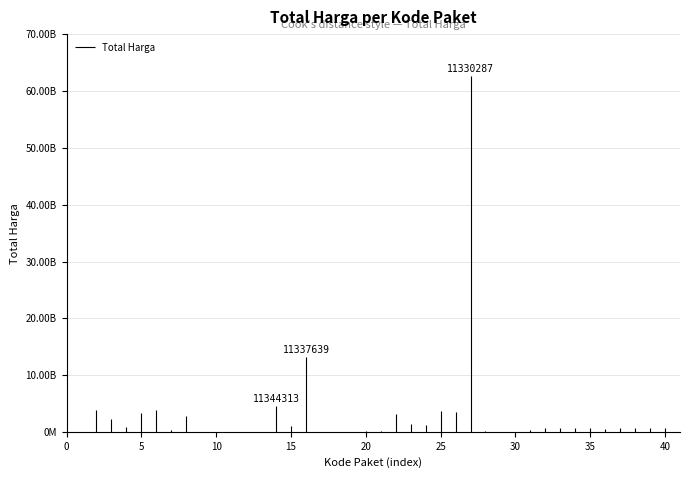

What is the average value?

3004051479